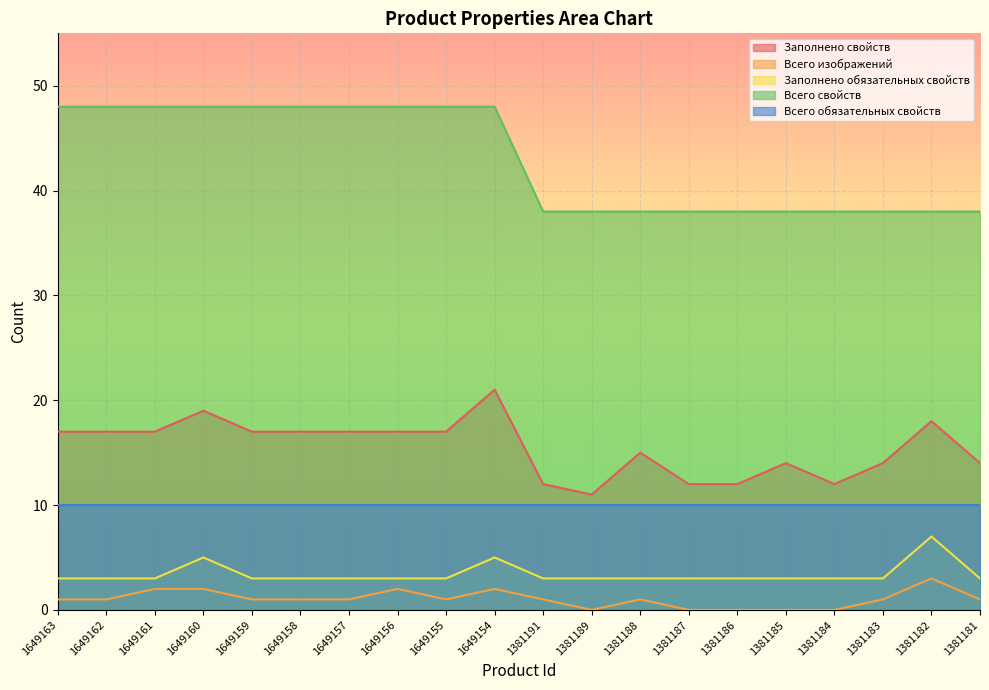

What are all the series names shown in the legend?

Заполнено свойств, Всего изображений, Заполнено обязательных свойств, Всего свойств, Всего обязательных свойств